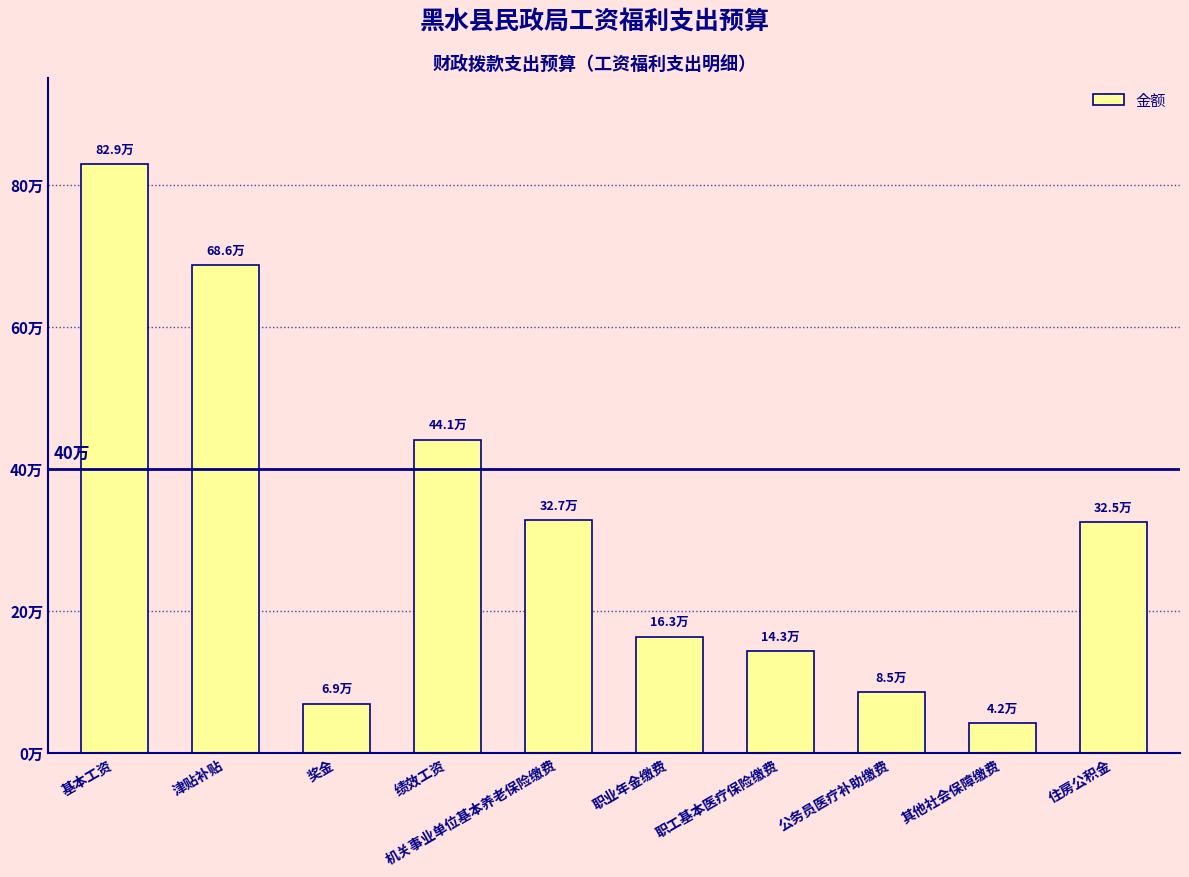

What is the difference between the maximum and minimum values?

787047.2